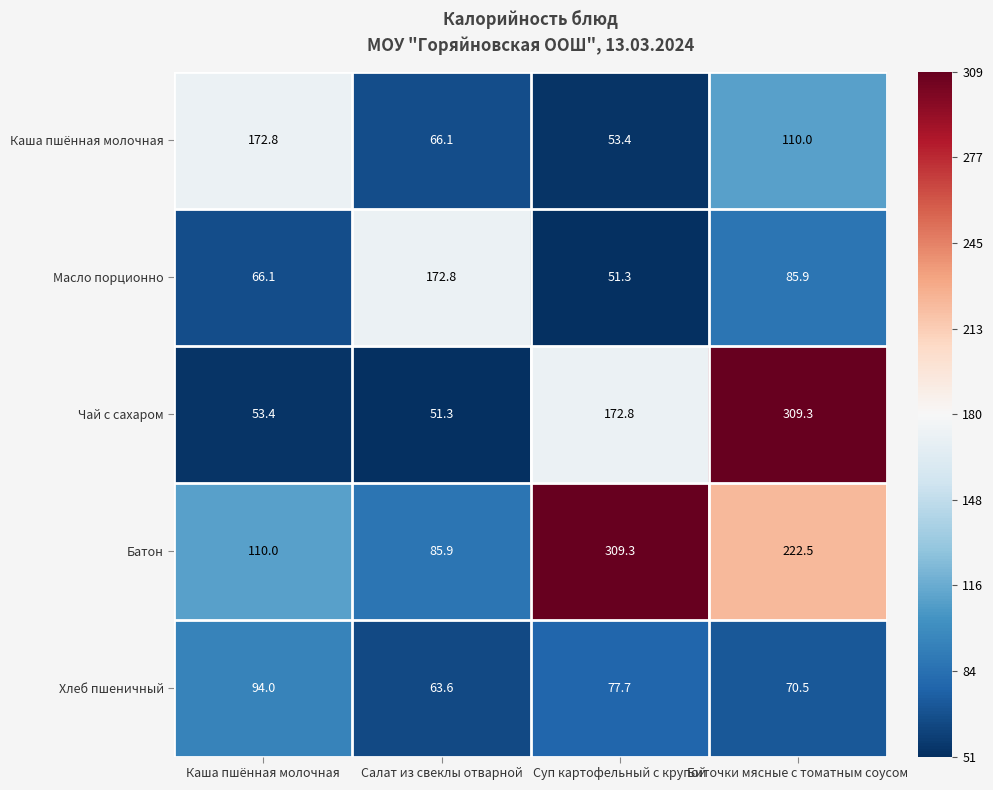

Rank the categories by Батон value from highest to lowest.

Суп картофельный с крупой, Биточки мясные с томатным соусом, Каша пшённая молочная, Салат из свеклы отварной